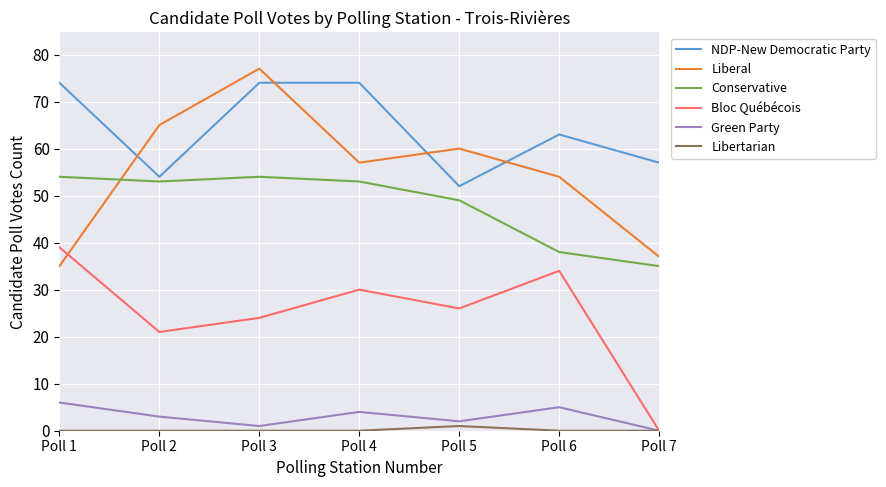

Where is the first local minimum for Liberal?

Poll 4